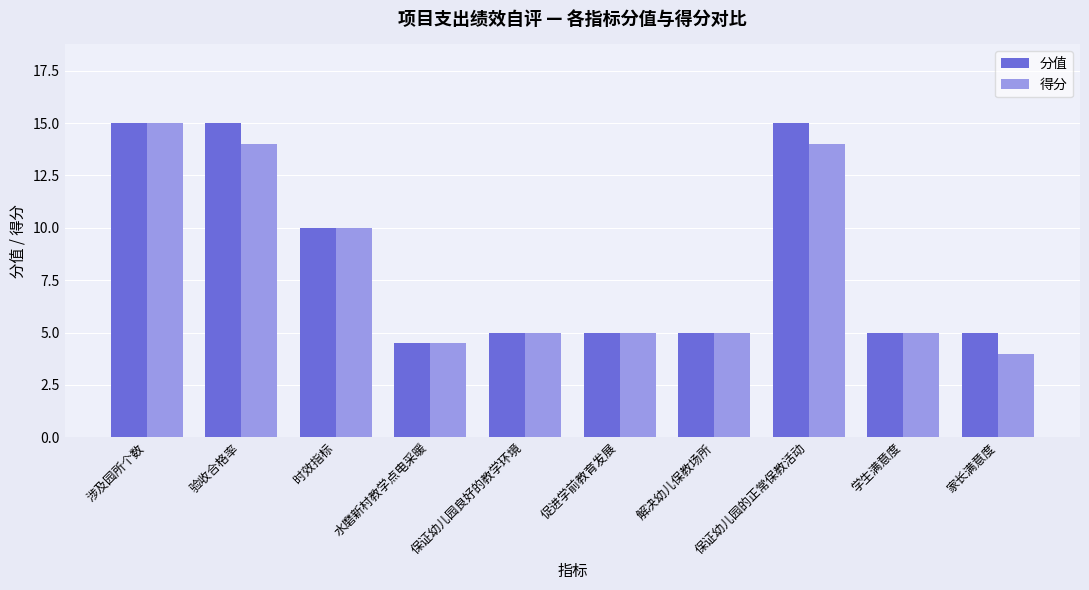

Which series has the largest total across all categories?

分值